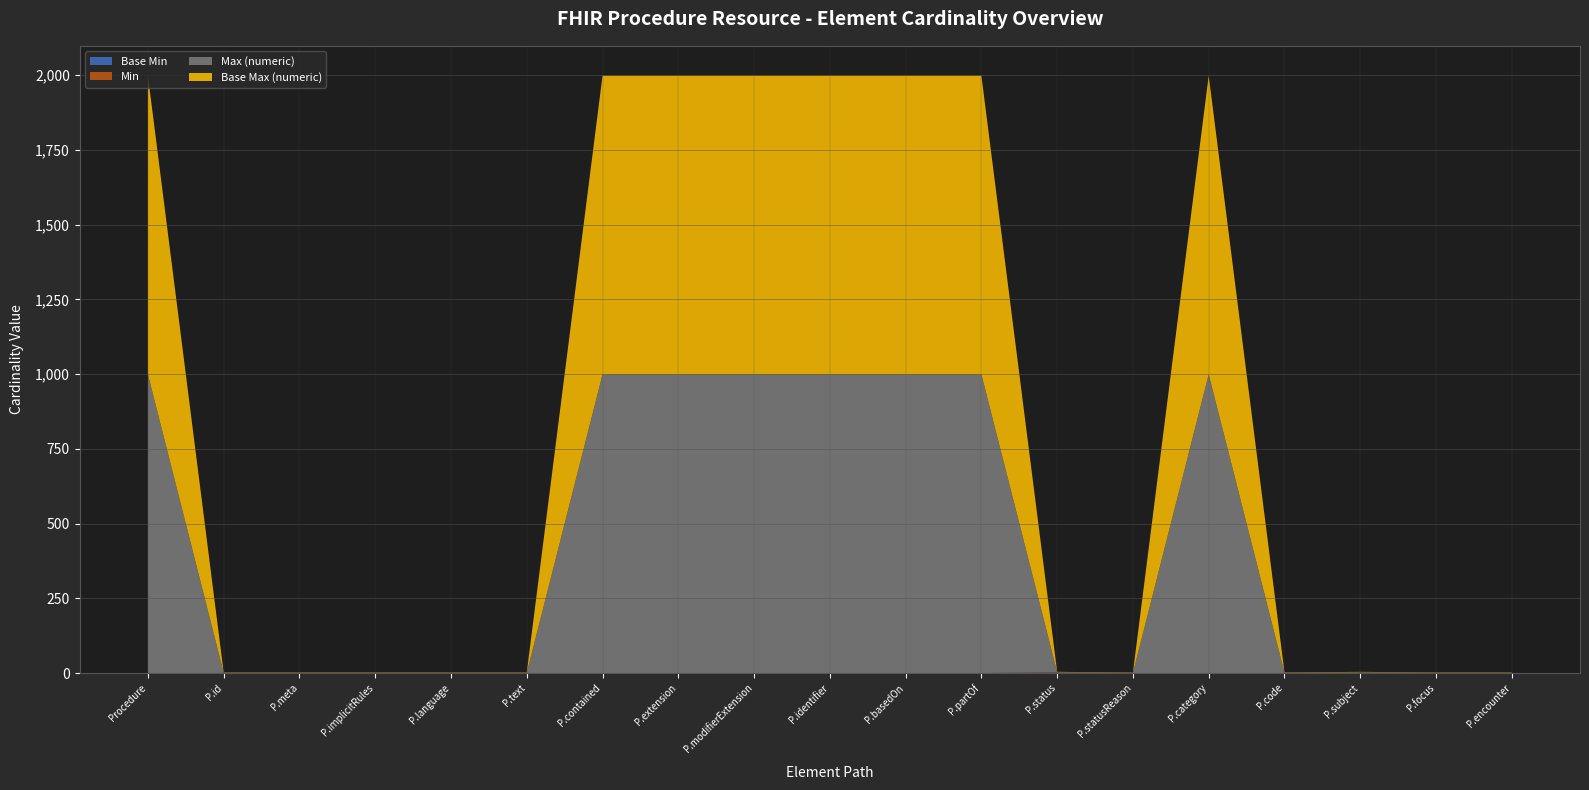

Reading right to left, transcribe all the data shown in this chart.

Base Min: Procedure.encounter=0	Procedure.focus=0	Procedure.subject=1	Procedure.code=0	Procedure.category=0	Procedure.statusReason=0	Procedure.status=1	Procedure.partOf=0	Procedure.basedOn=0	Procedure.identifier=0	Procedure.modifierExtension=0	Procedure.extension=0	Procedure.contained=0	Procedure.text=0	Procedure.language=0	Procedure.implicitRules=0	Procedure.meta=0	Procedure.id=0	Procedure=0
Min: Procedure.encounter=0	Procedure.focus=0	Procedure.subject=1	Procedure.code=0	Procedure.category=0	Procedure.statusReason=0	Procedure.status=1	Procedure.partOf=0	Procedure.basedOn=0	Procedure.identifier=0	Procedure.modifierExtension=0	Procedure.extension=0	Procedure.contained=0	Procedure.text=0	Procedure.language=0	Procedure.implicitRules=0	Procedure.meta=0	Procedure.id=0	Procedure=0
Max (numeric): Procedure.encounter=1	Procedure.focus=1	Procedure.subject=1	Procedure.code=1	Procedure.category=999	Procedure.statusReason=1	Procedure.status=1	Procedure.partOf=999	Procedure.basedOn=999	Procedure.identifier=999	Procedure.modifierExtension=999	Procedure.extension=999	Procedure.contained=999	Procedure.text=1	Procedure.language=1	Procedure.implicitRules=1	Procedure.meta=1	Procedure.id=1	Procedure=999
Base Max (numeric): Procedure.encounter=1	Procedure.focus=1	Procedure.subject=1	Procedure.code=1	Procedure.category=999	Procedure.statusReason=1	Procedure.status=1	Procedure.partOf=999	Procedure.basedOn=999	Procedure.identifier=999	Procedure.modifierExtension=999	Procedure.extension=999	Procedure.contained=999	Procedure.text=1	Procedure.language=1	Procedure.implicitRules=1	Procedure.meta=1	Procedure.id=1	Procedure=999